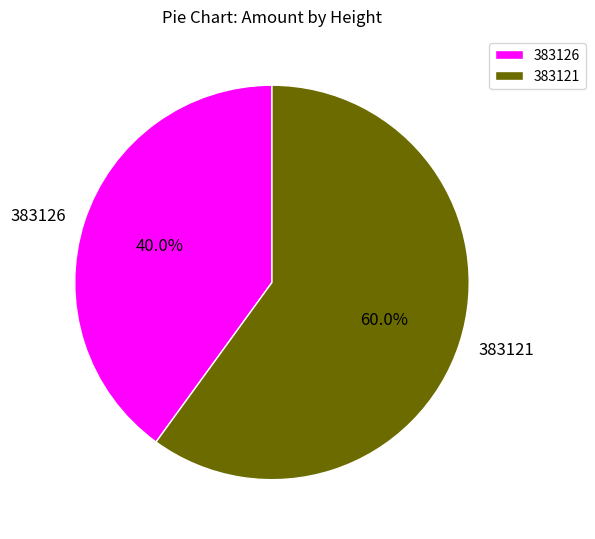

What portion of the pie excludes 383126?

60.0%